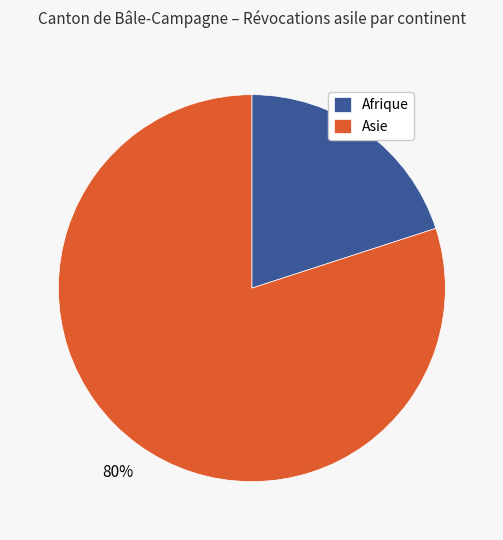

Between Asie and Afrique, which is larger?

Asie